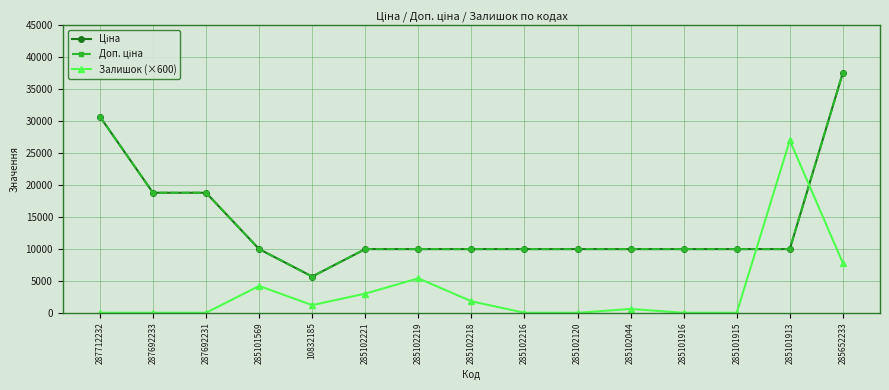

Which series has the largest range (max minus min)?

Ціна